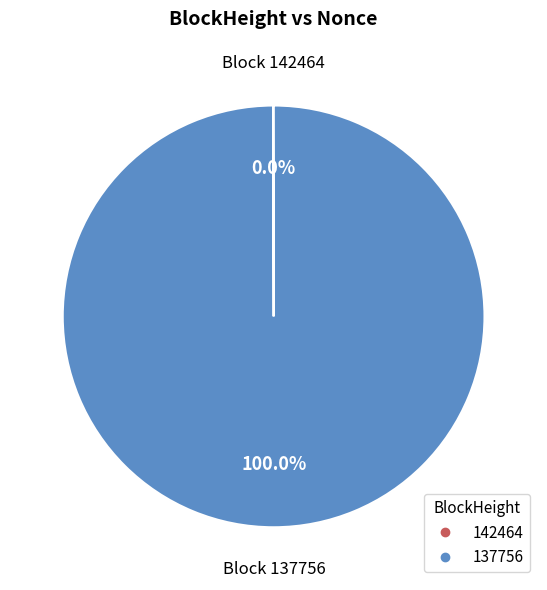

What is the majority slice?

137756